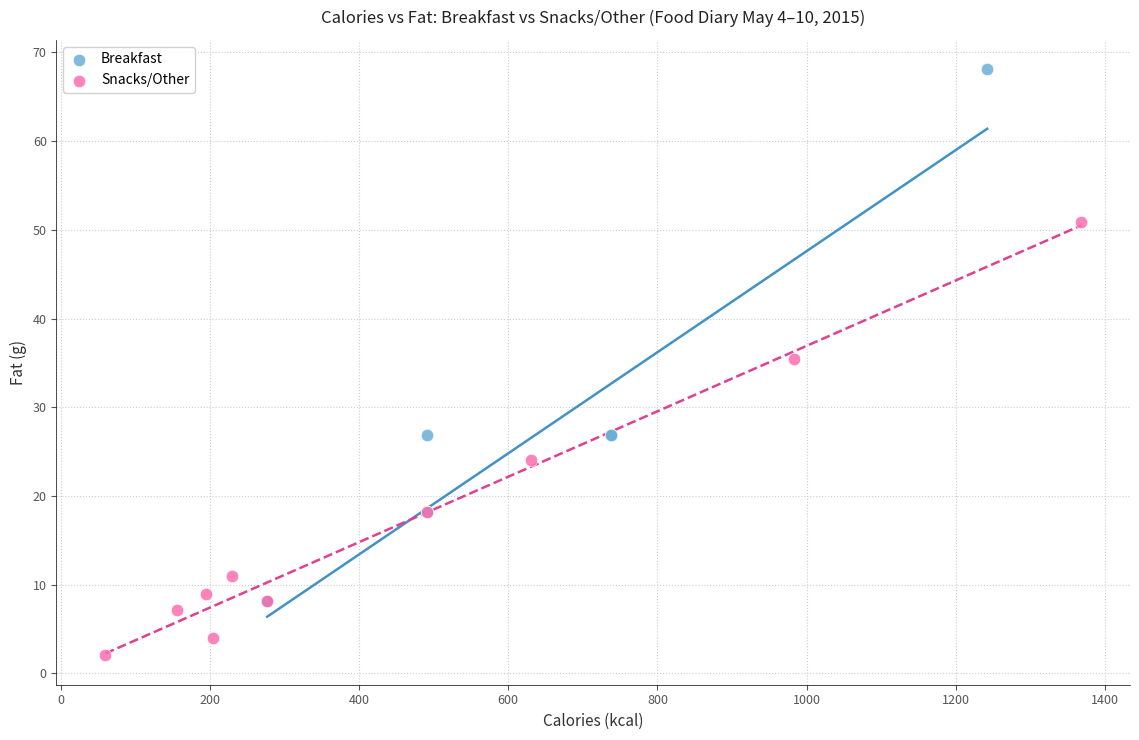

Which series reaches the minimum Y coordinate?

Snacks/Other